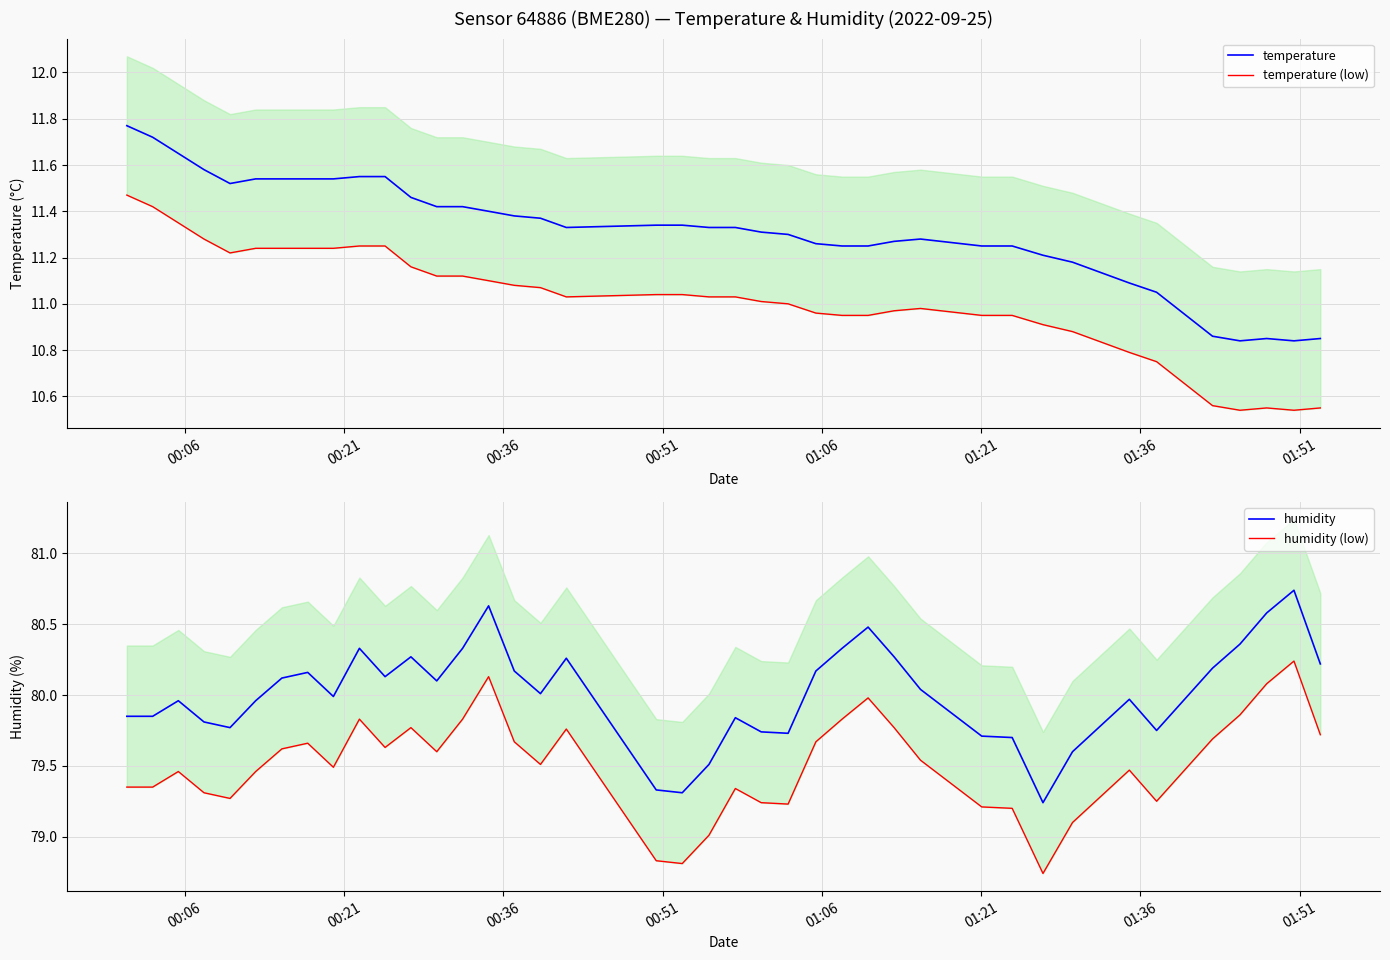

What is the difference between the maximum and minimum values in the temperature series?

0.9